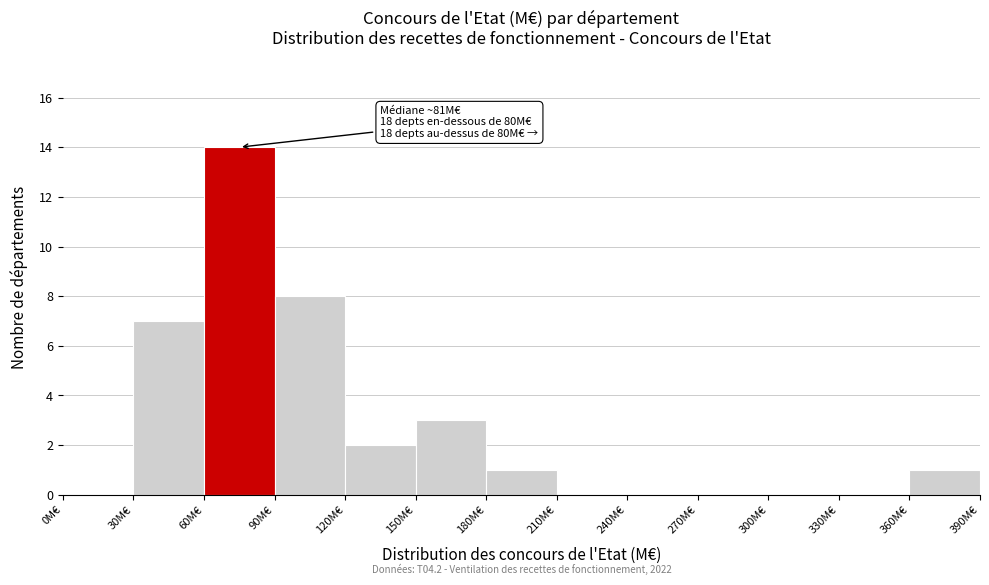

Which range on the x-axis has the tallest bar?

60 to 90